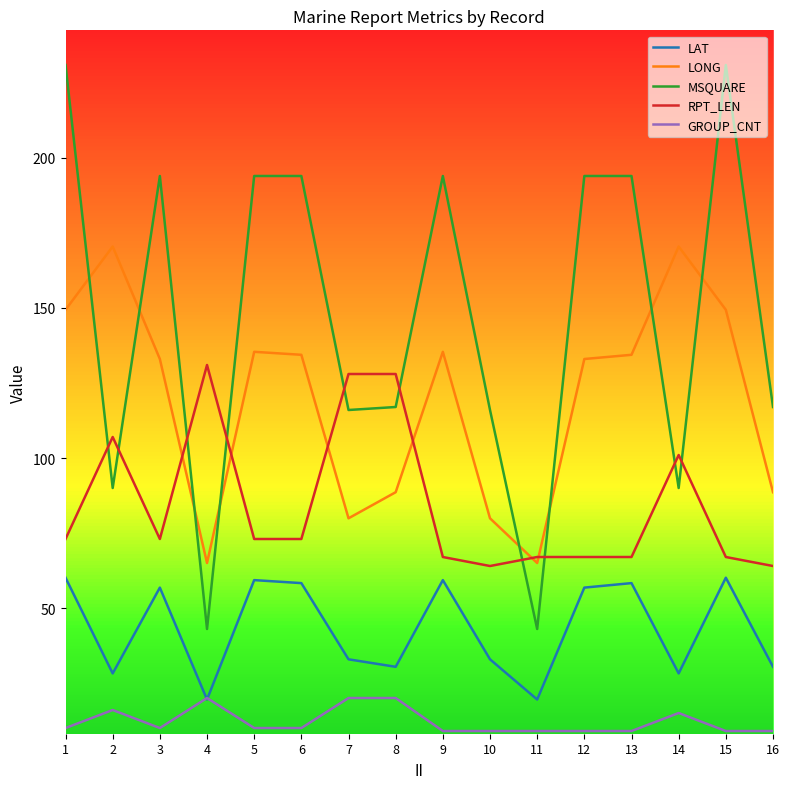

Reading left to right, transcribe all the data shown in this chart.

LAT: 60.1	28.2	56.8	19.5	59.3	58.3	32.9	30.4	59.3	32.9	19.5	56.8	58.3	28.2	60.1	30.4
LONG: 149.4	170.5	133.0	65.0	135.4	134.4	79.9	88.6	135.4	79.9	65.0	133.0	134.4	170.5	149.4	88.6
MSQUARE: 231.0	90.0	194.0	43.0	194.0	194.0	116.0	117.0	194.0	116.0	43.0	194.0	194.0	90.0	231.0	117.0
RPT_LEN: 73.0	107.0	73.0	131.0	73.0	73.0	128.0	128.0	67.0	64.0	67.0	67.0	67.0	101.0	67.0	64.0
GROUP_CNT: 10.0	16.0	10.0	20.0	10.0	10.0	20.0	20.0	9.0	9.0	9.0	9.0	9.0	15.0	9.0	9.0